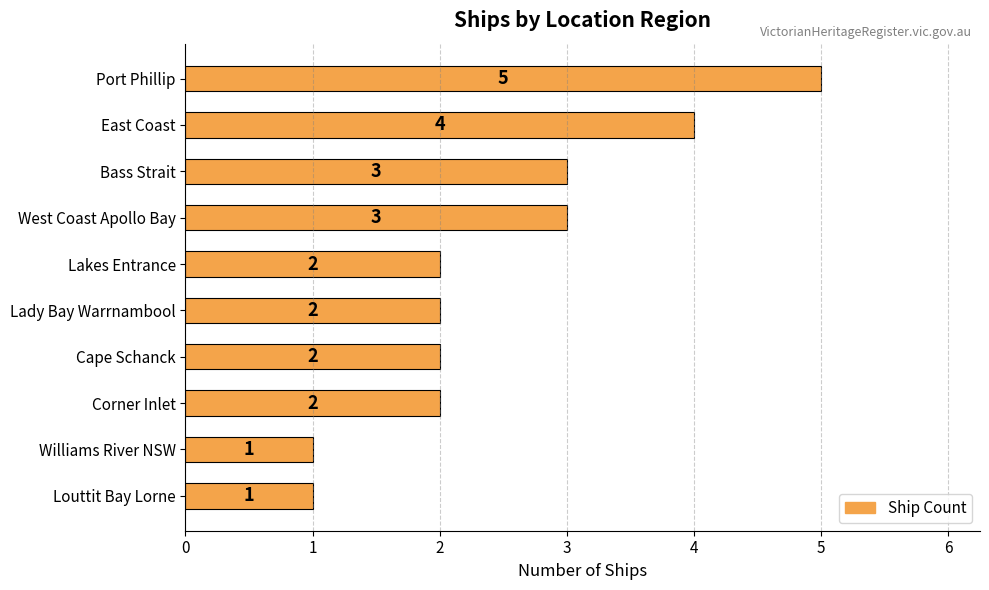

Reading bottom to top, extract all data points from this chart.

1	1	2	2	2	2	3	3	4	5